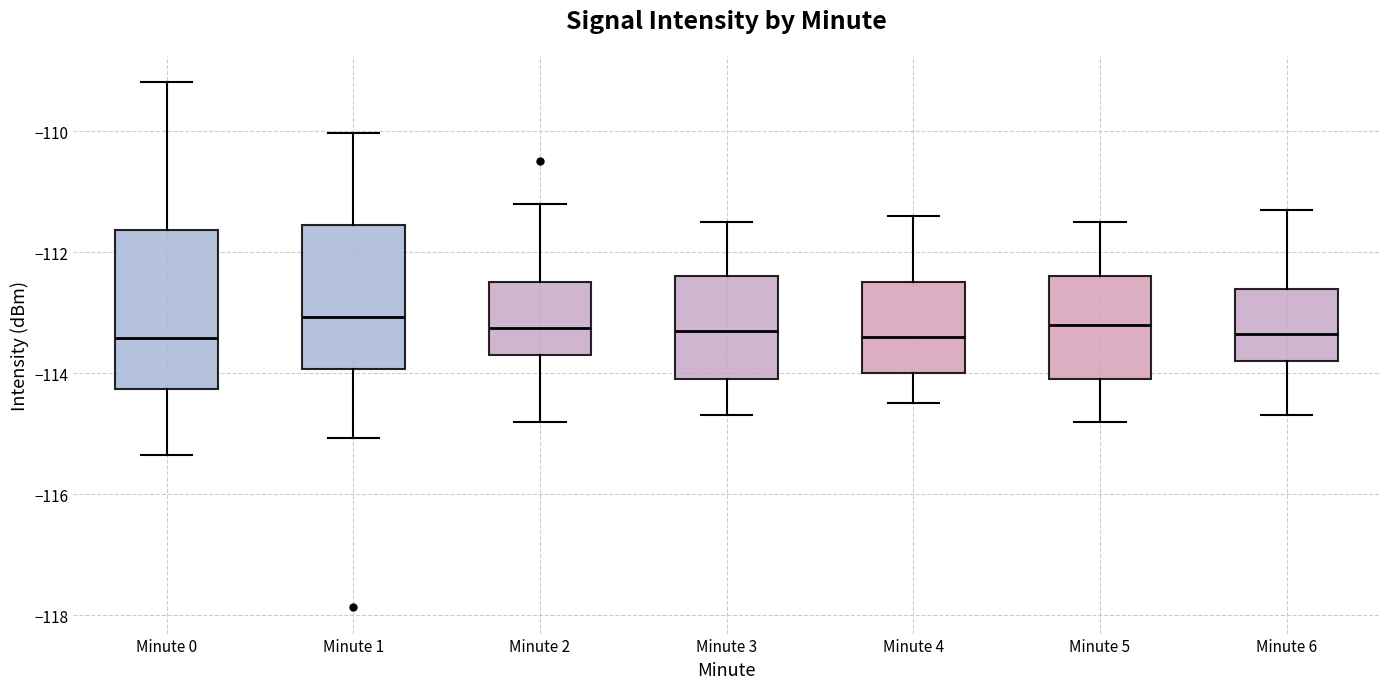

Reading left to right, read every box against the y-axis: the position of its median line, the range the box covers, and the ends of its whiskers. The values are not printed on the chart, so give them approximately, as read against the axis.

Minute 0: median -113.4, box -114.2 to -111.6, whiskers -115.4 to -109.2
Minute 1: median -113.0, box -114.0 to -111.6, whiskers -115.0 to -110.0
Minute 2: median -113.2, box -113.6 to -112.4, whiskers -114.8 to -111.2
Minute 3: median -113.2, box -114.0 to -112.4, whiskers -114.6 to -111.4
Minute 4: median -113.4, box -114.0 to -112.4, whiskers -114.4 to -111.4
Minute 5: median -113.2, box -114.0 to -112.4, whiskers -114.8 to -111.4
Minute 6: median -113.4, box -113.8 to -112.6, whiskers -114.6 to -111.2